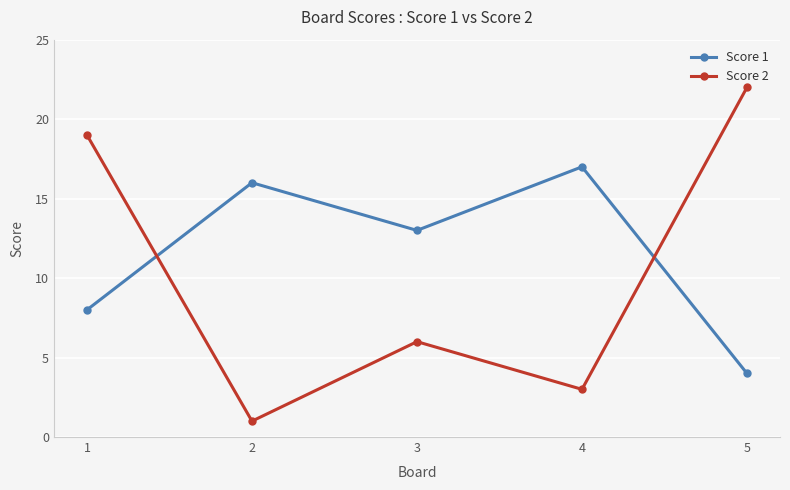

What is the sum of the Score 1 values at 3 and 4?

30